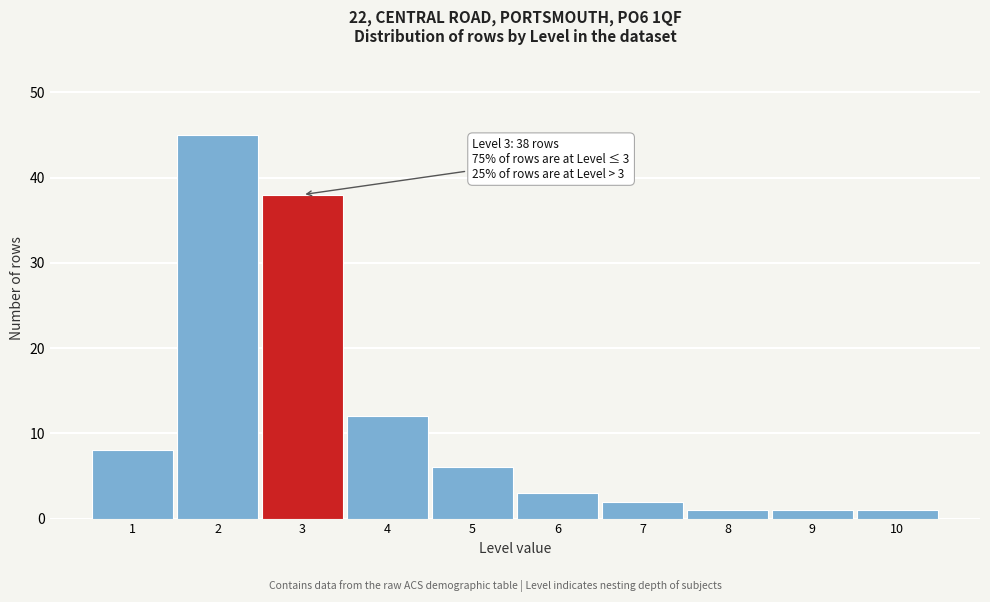

Reading left to right, list all the values displayed in this chart.

1=8	2=45	3=38	4=12	5=6	6=3	7=2	8=1	9=1	10=1